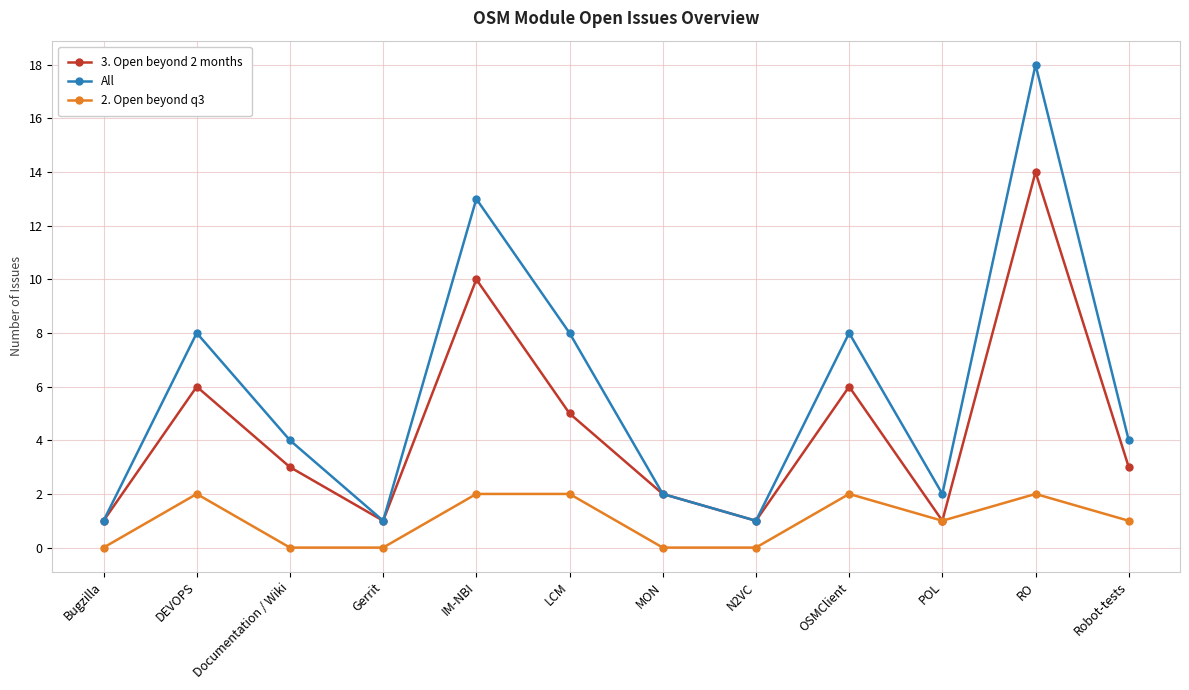

The value of 3. Open beyond 2 months at MON is 2. True or false?

True